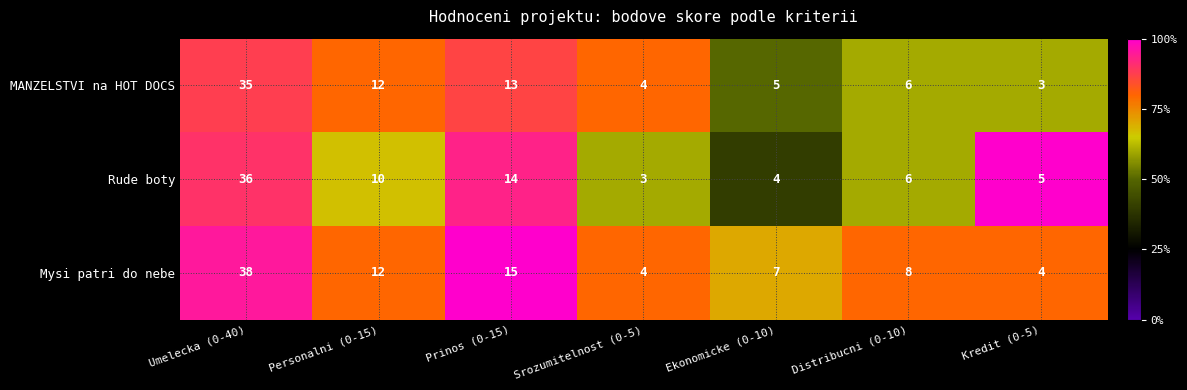

How many categories are shown in the chart?

7